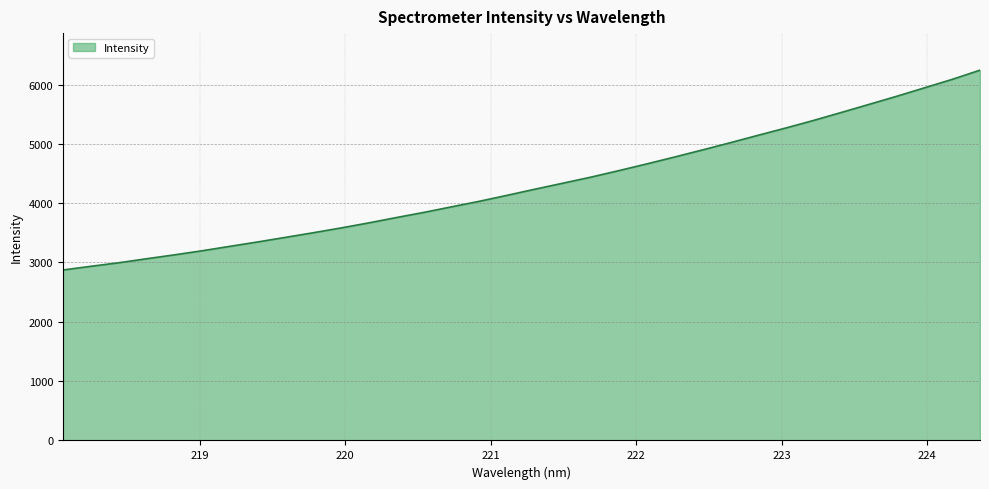

What is the difference between the maximum and minimum values?

3368.9